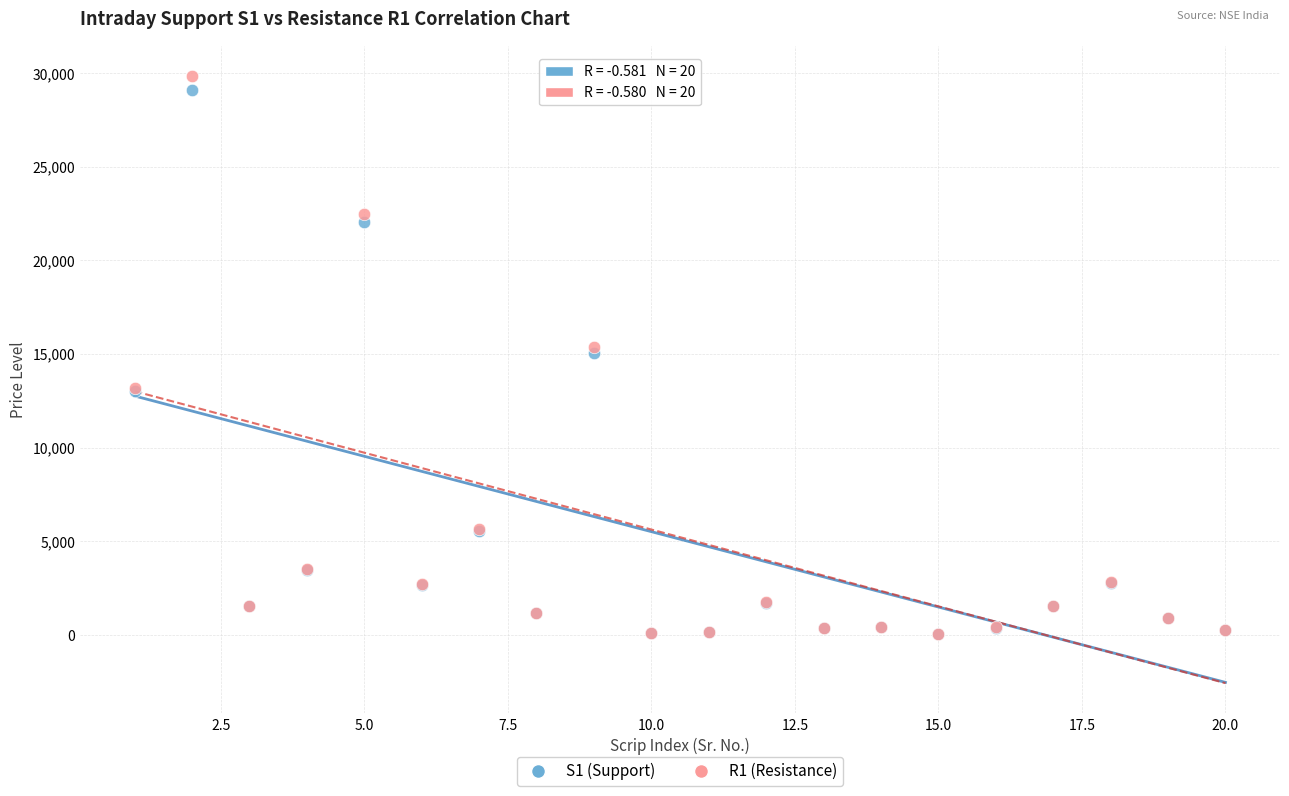

What are all the series names shown in the legend?

S1 (Support), R1 (Resistance)